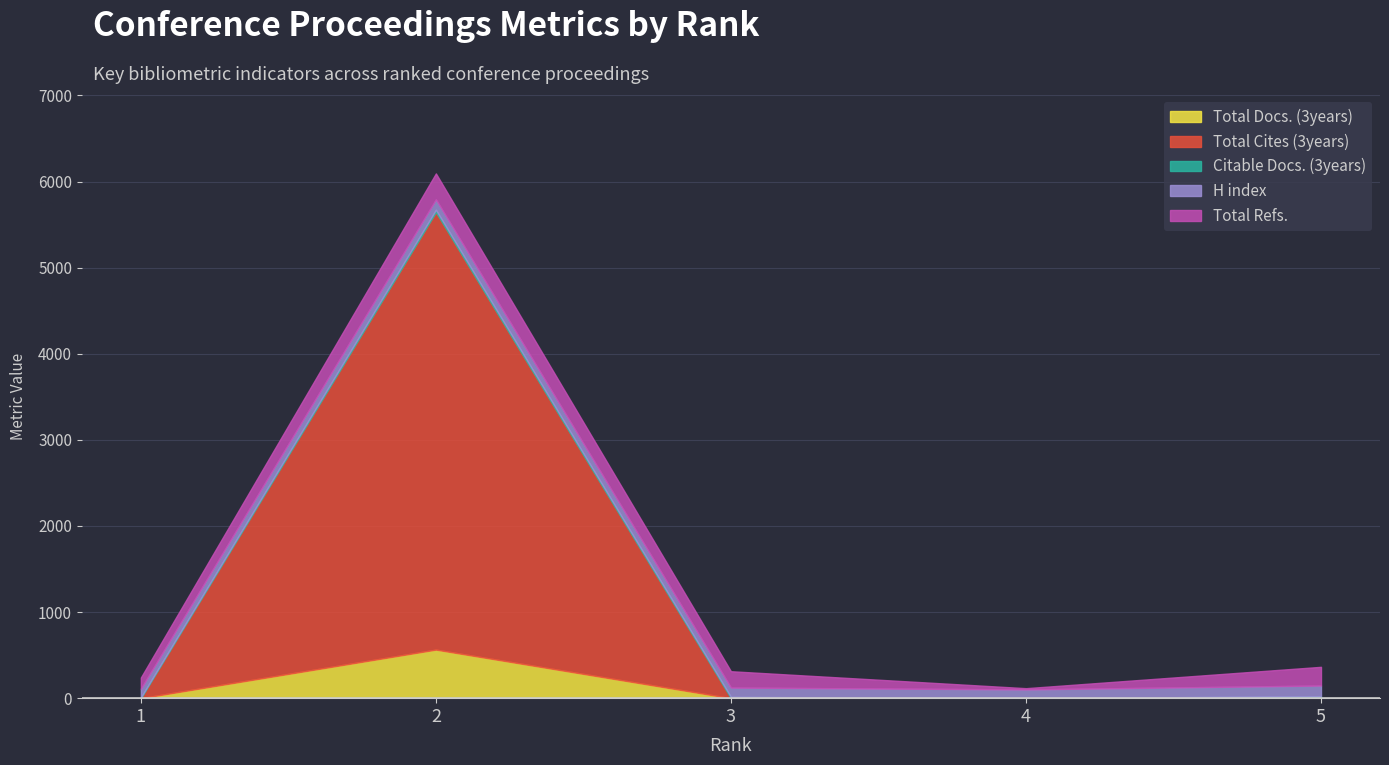

The value of Total Refs. at 4 is 4. True or false?

False